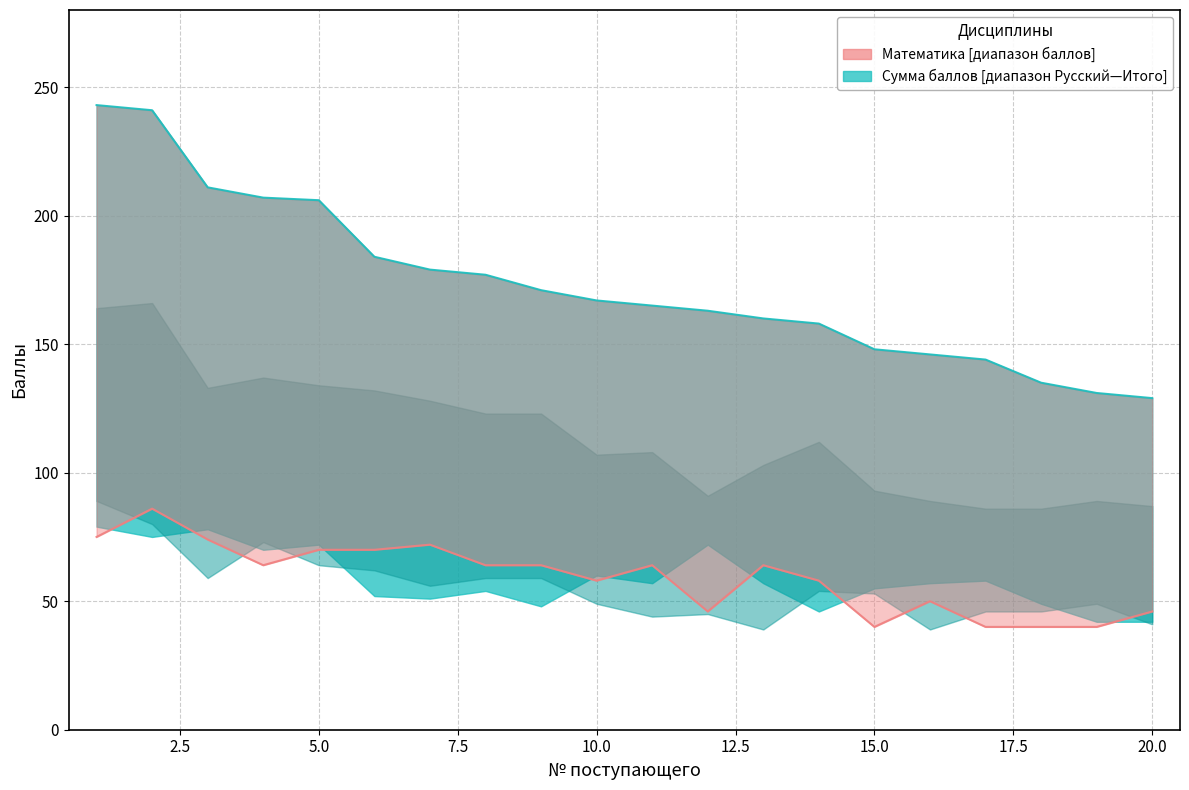

What is the value of the Математика point at the 3rd from the left?

74